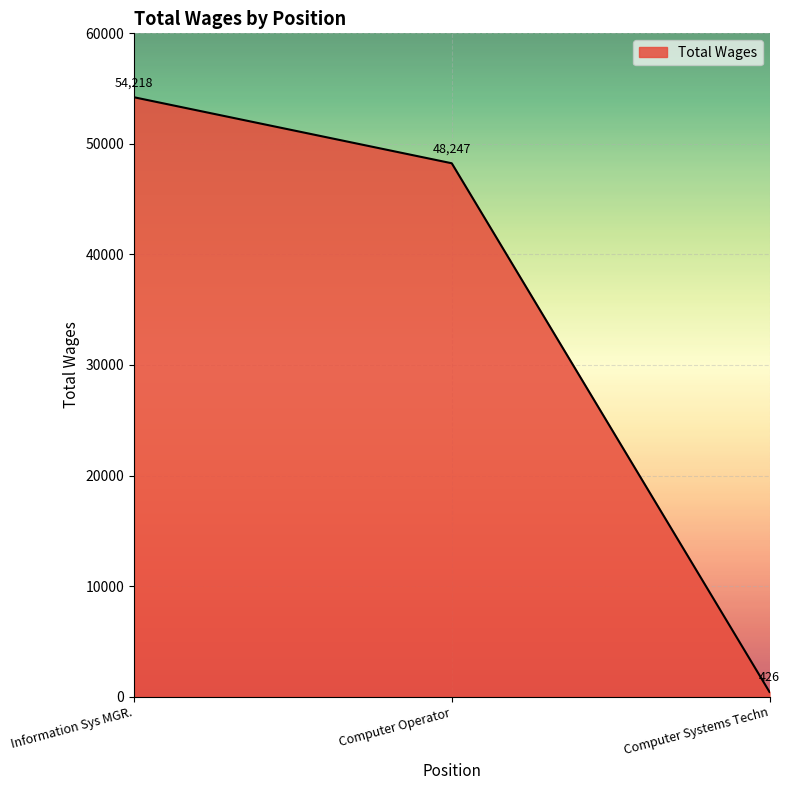

Where does the data first go above 48247?

Information Sys MGR.